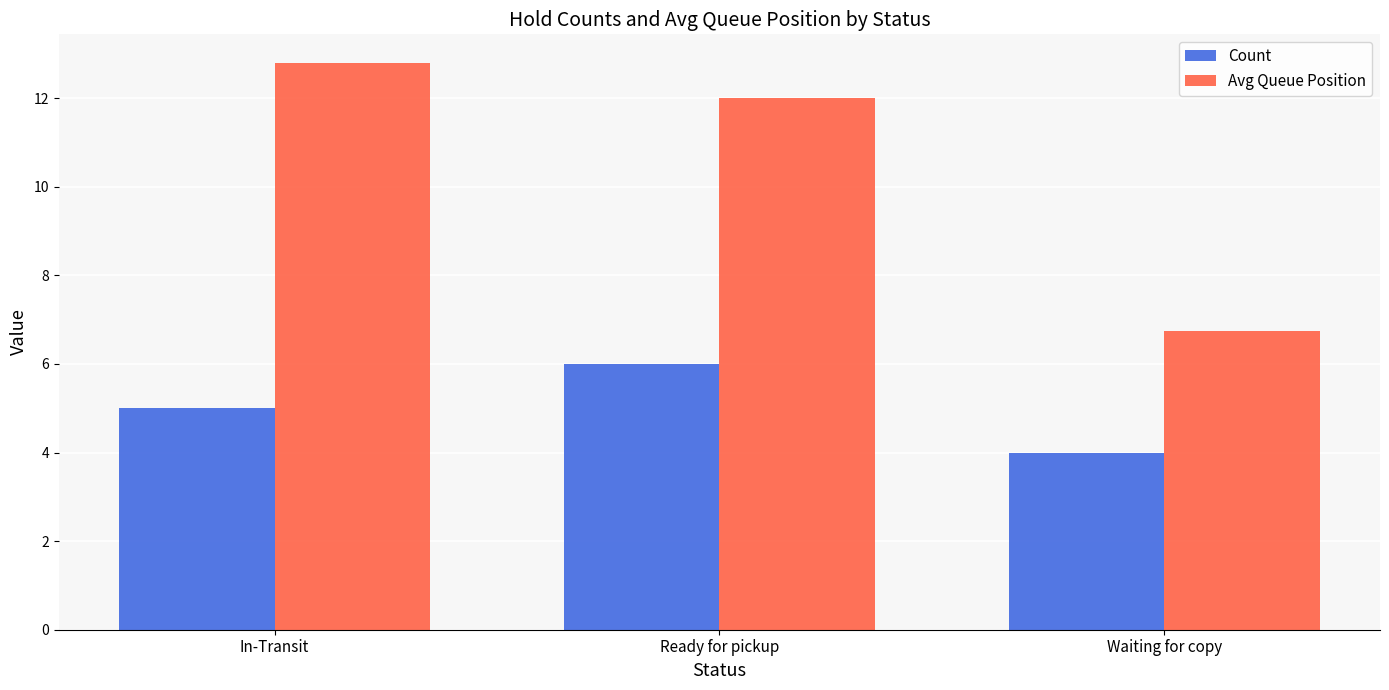

Does the chart contain any negative values?

No